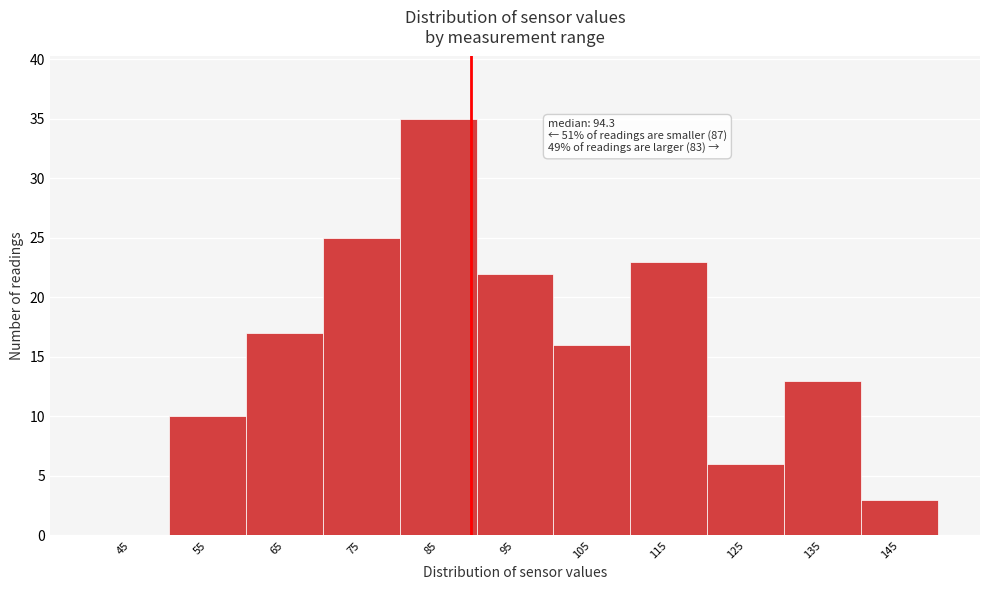

Reading left to right, transcribe all the data shown in this chart.

45=0	55=10	65=17	75=25	85=35	95=22	105=16	115=23	125=6	135=13	145=3